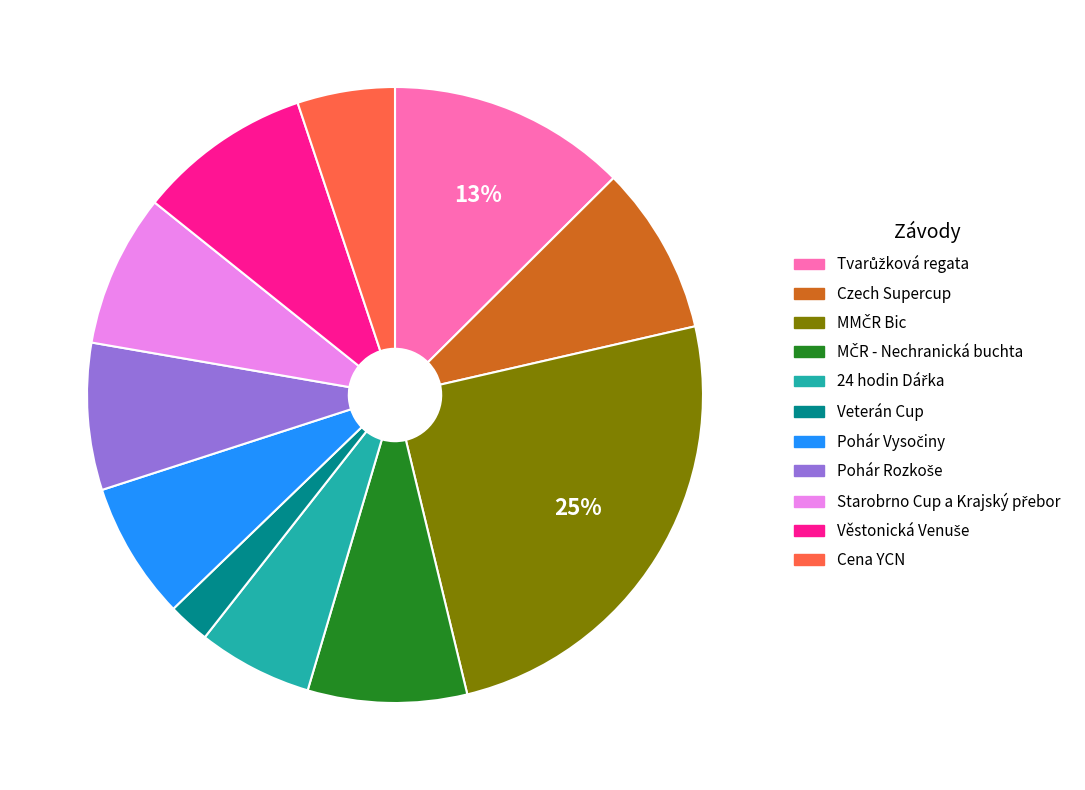

Is there a majority slice in this chart?

No